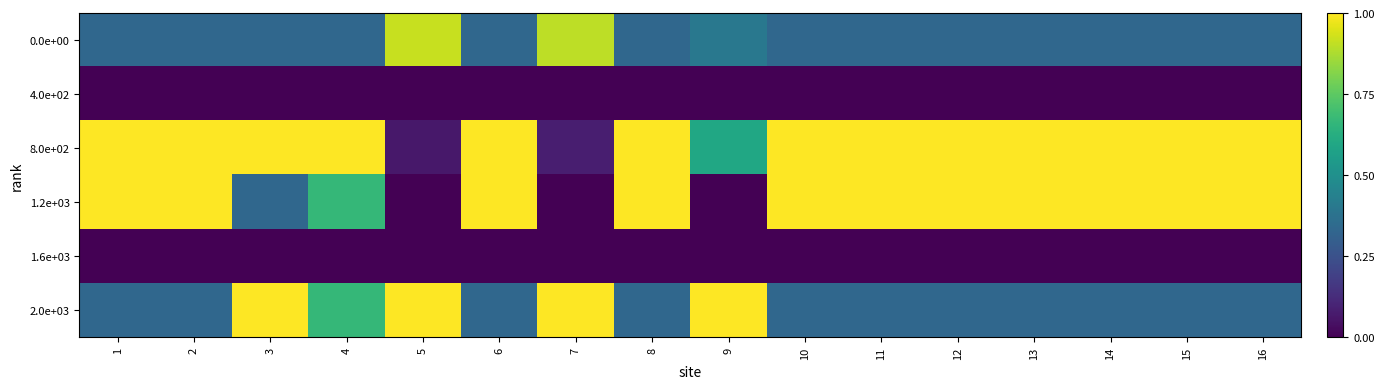

At 2, list the series in order from largest to smallest.

8.0e+02, 1.2e+03, 0.0e+00, 2.0e+03, 4.0e+02, 1.6e+03